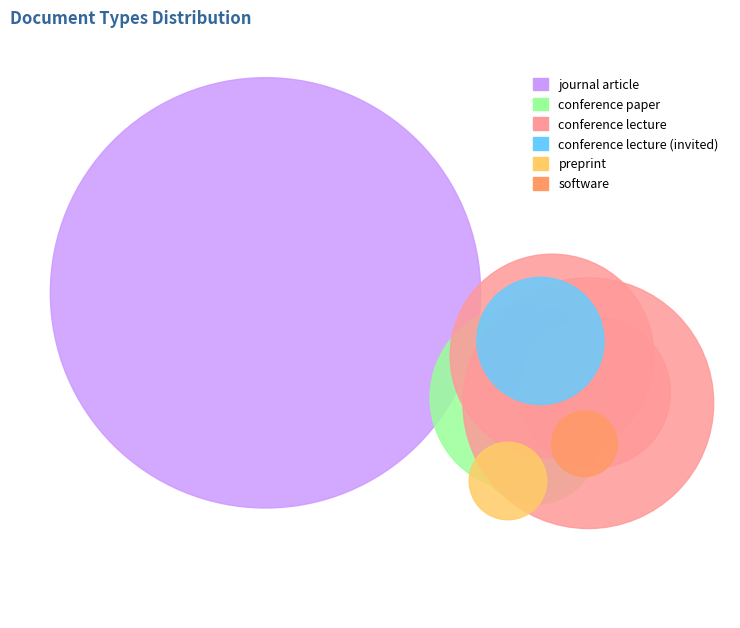

Which has a higher value, journal article or conference lecture (invited)?

journal article